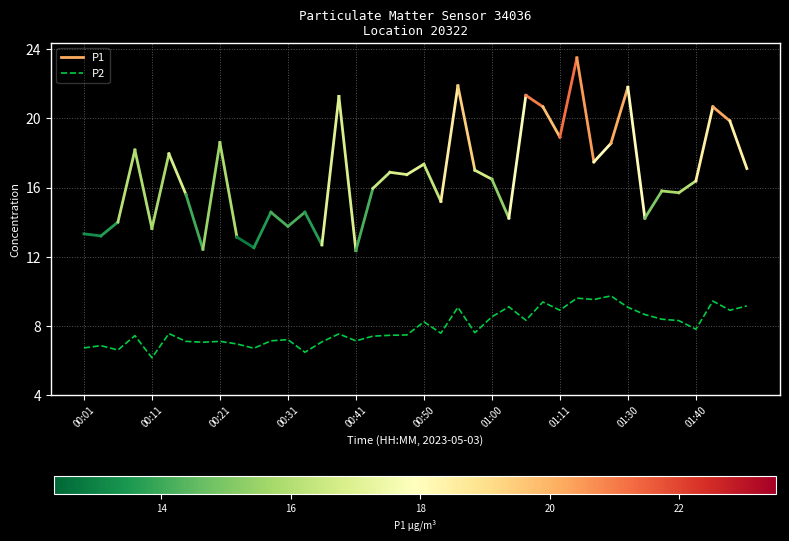

What is the maximum value shown in the chart?

9.7